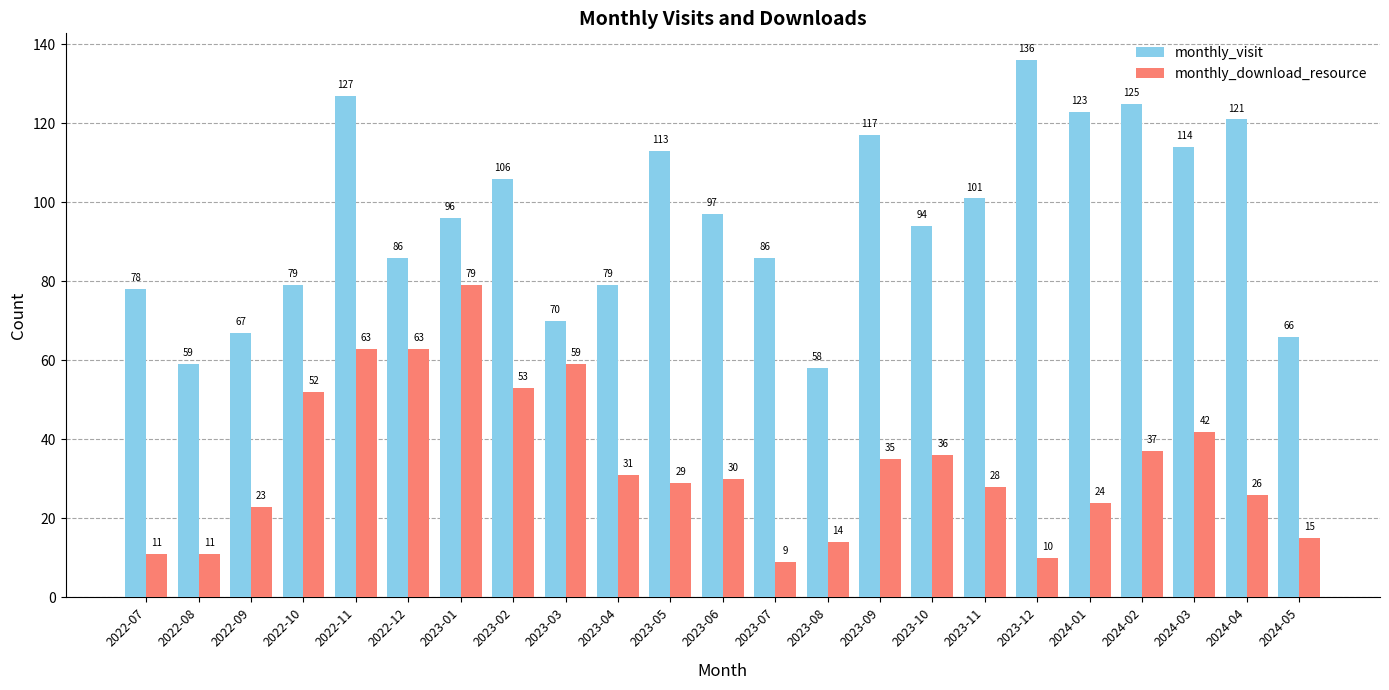

At which category is the sum across all series the highest?

2022-11